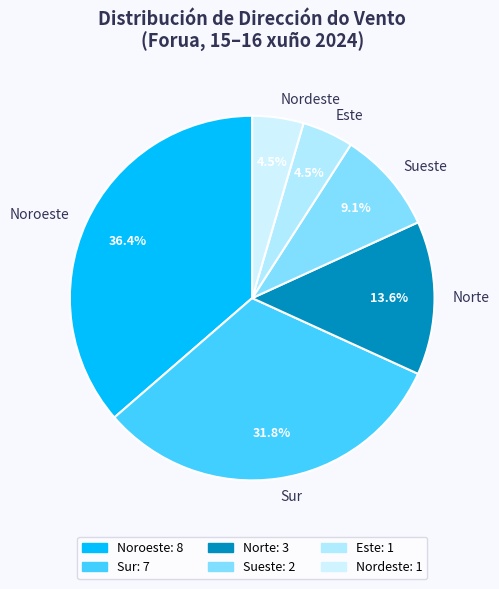

Count the number of slices in the pie.

6